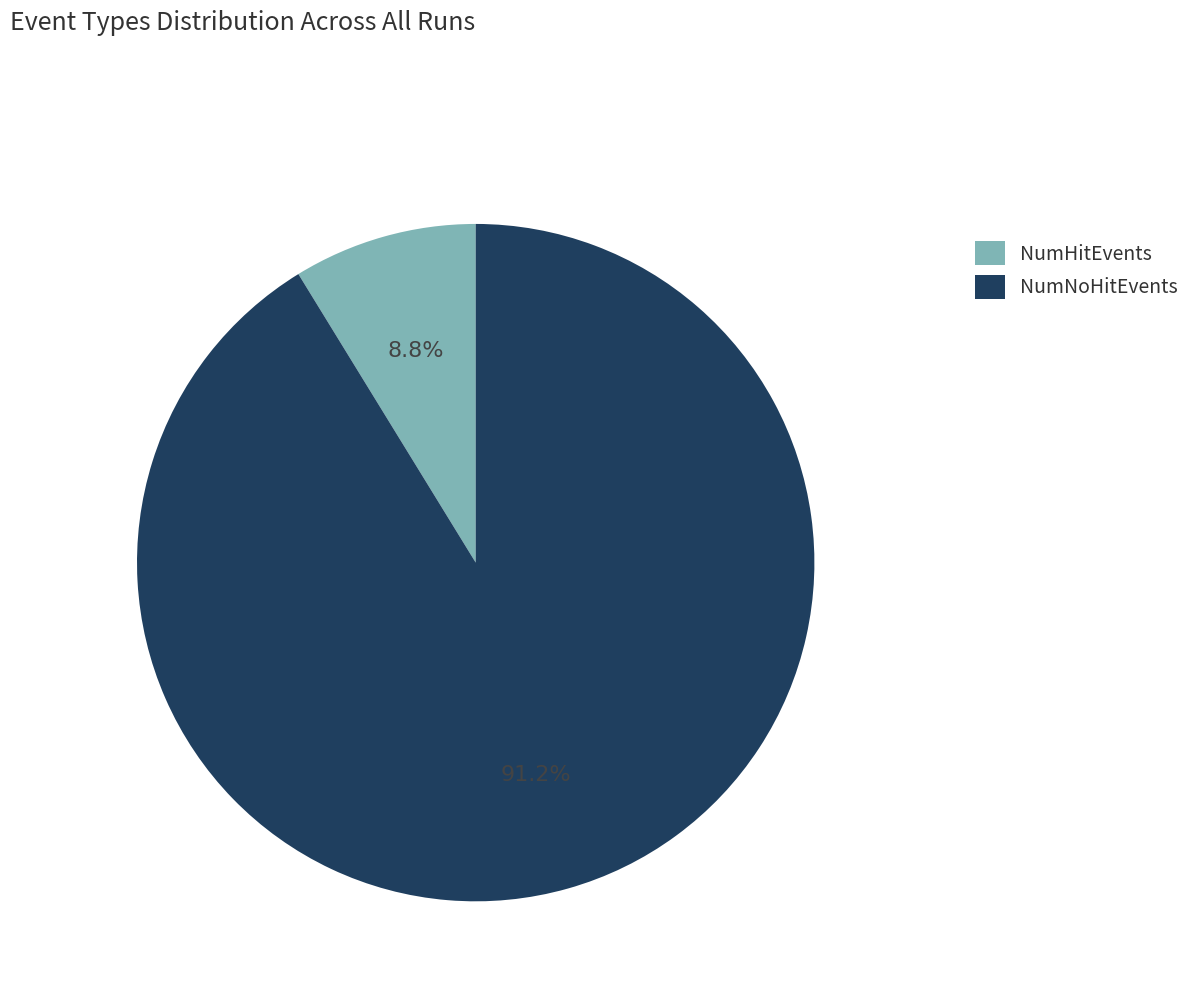

Is there any slice that represents more than half of the pie?

Yes